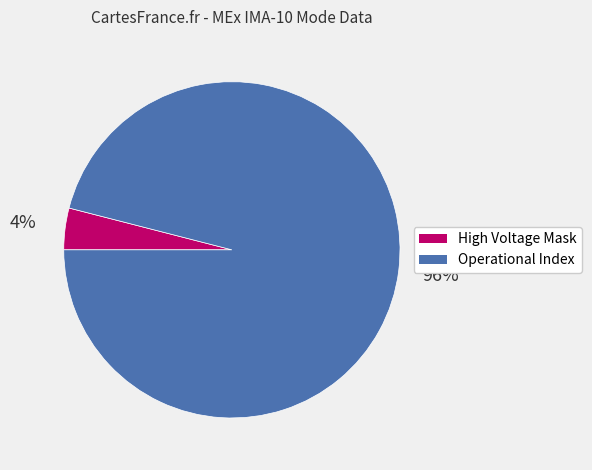

Between High Voltage Mask and Operational Index, which is larger?

Operational Index